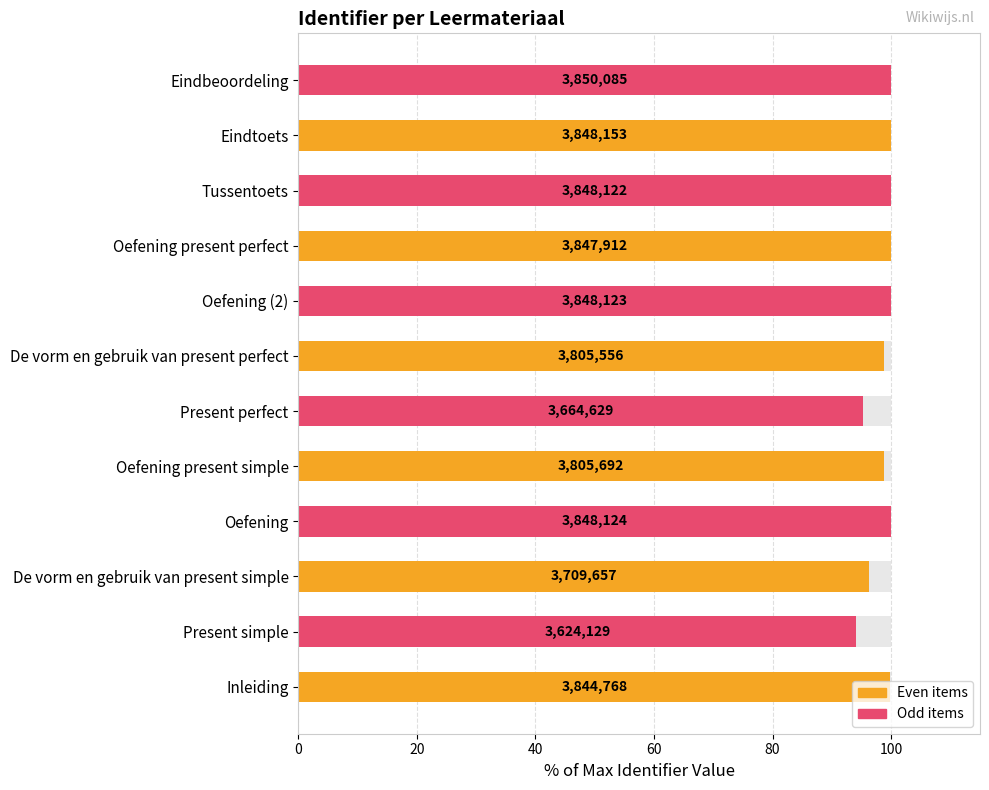

What is the value of the Even items bar at the 2nd from the left?

96.4